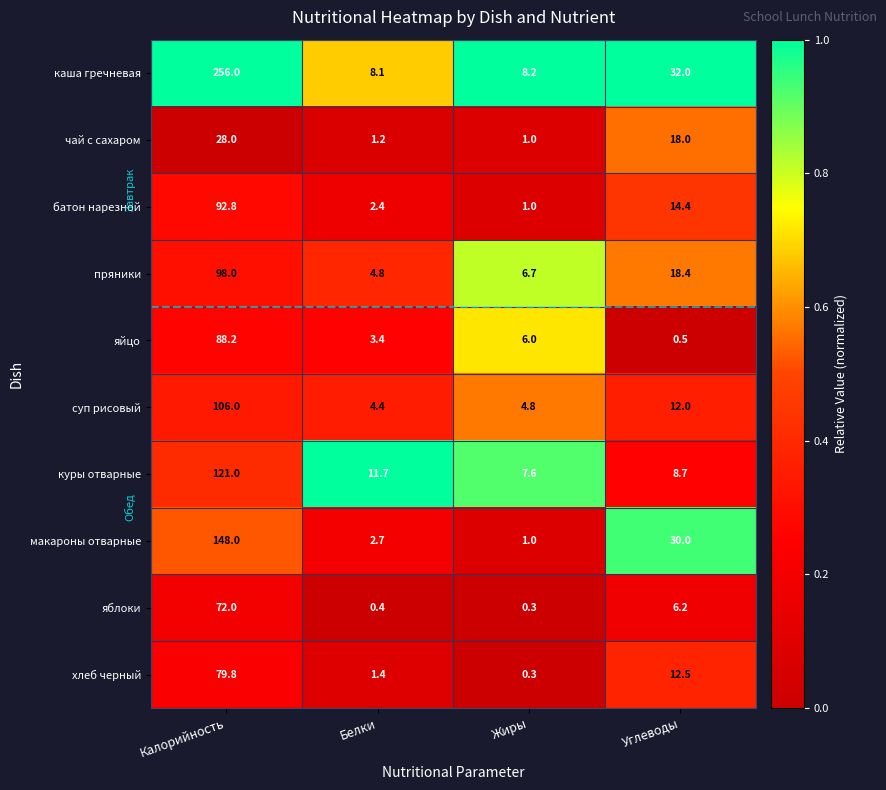

Which series has the widest spread of values?

каша гречневая